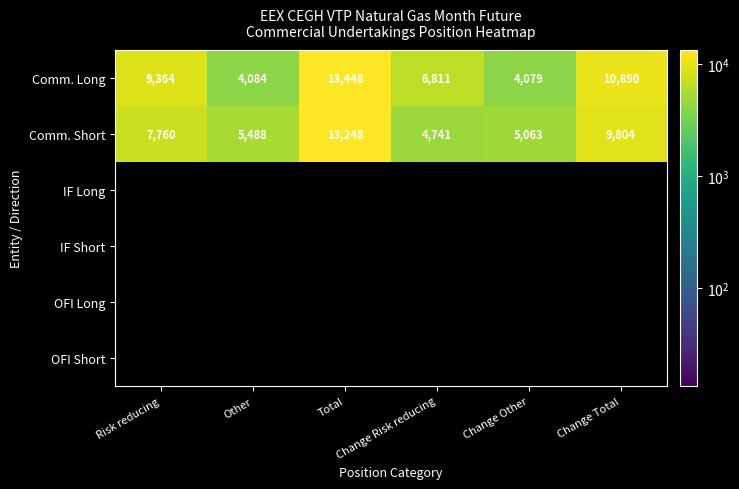

What is the sum of all Comm. Long values?

48676